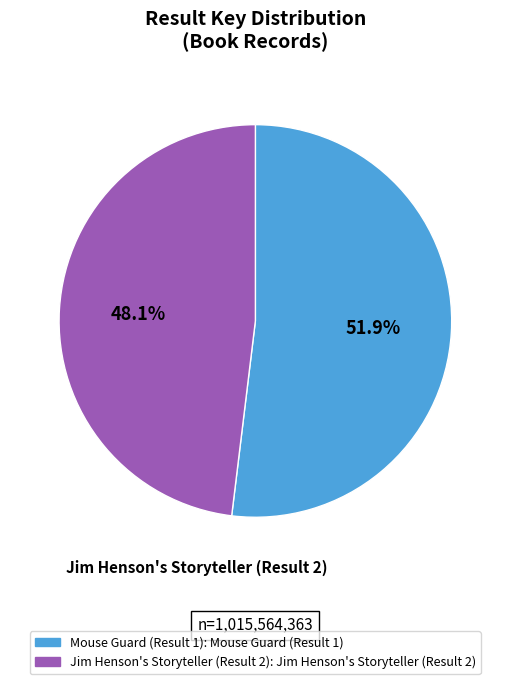

Is there any slice that represents more than half of the pie?

Yes